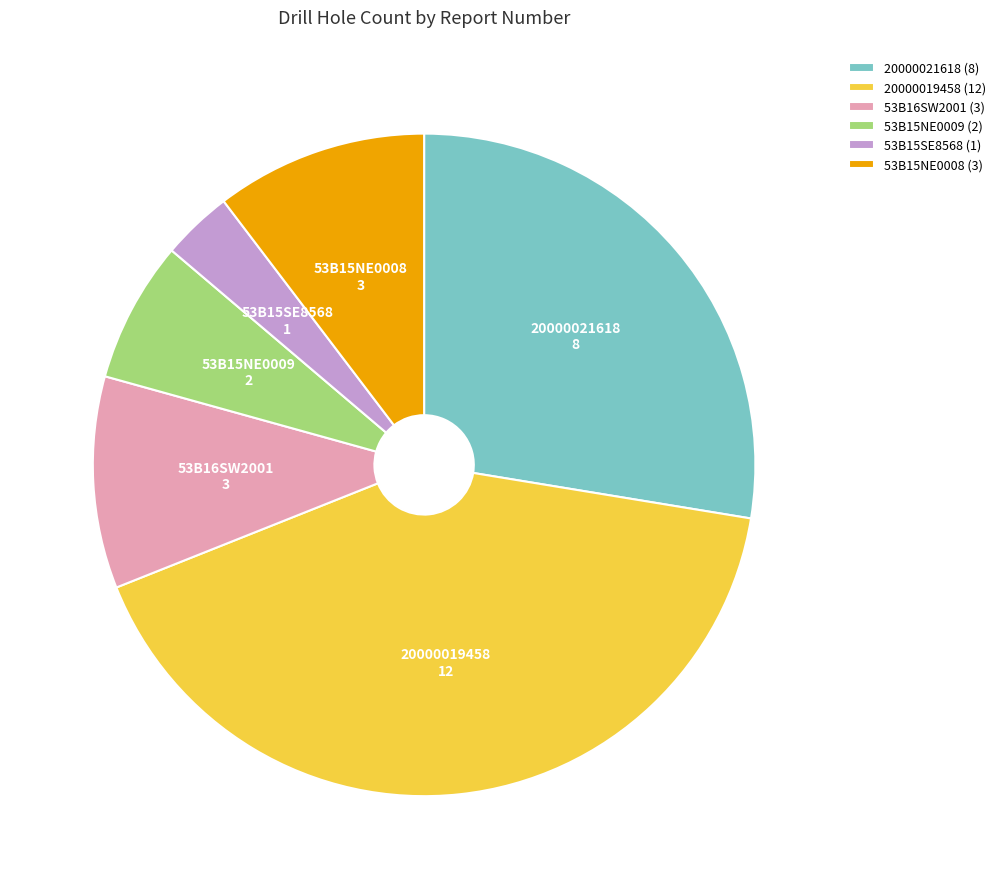

Which has a higher value, 53B16SW2001 or 53B15NE0009?

53B16SW2001